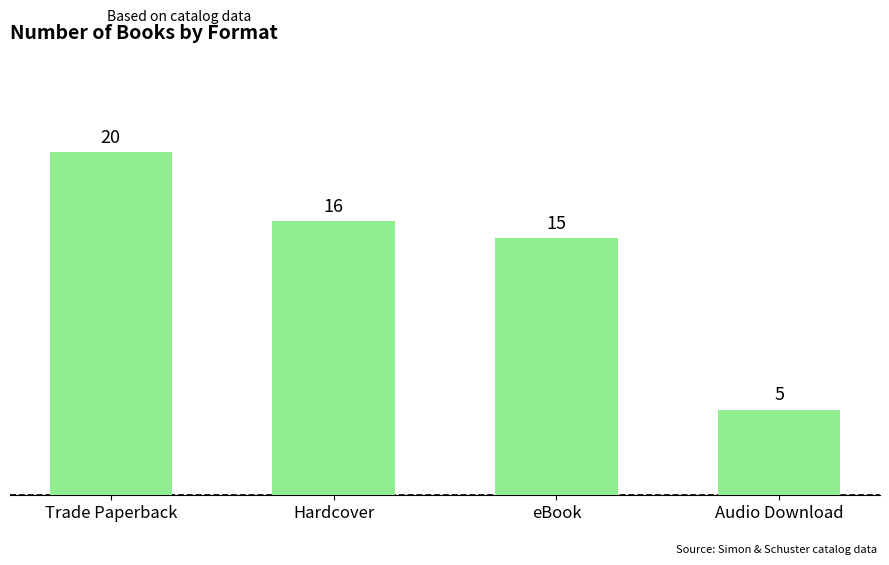

How many bars are there in total?

4